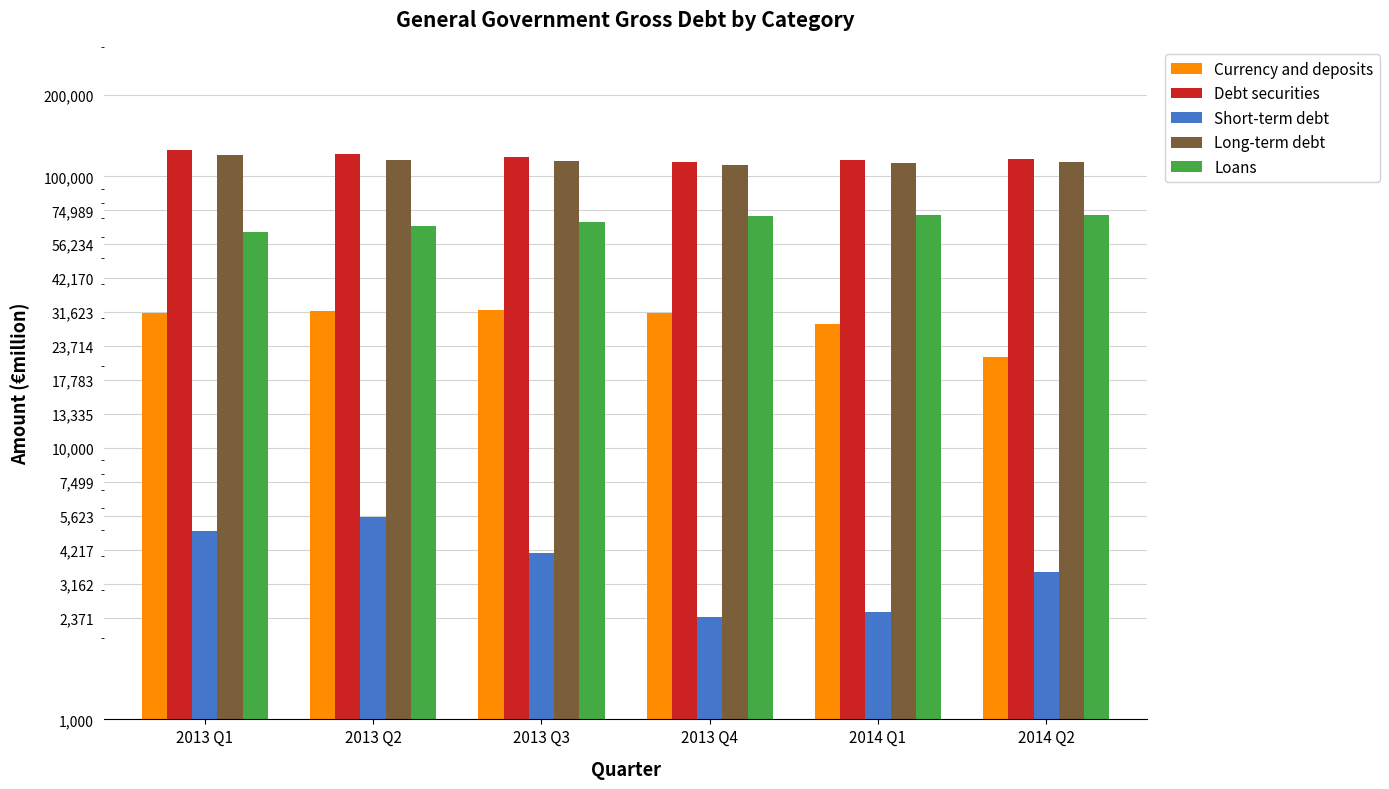

Reading left to right, list all the values displayed in this chart.

Currency and deposits: 2013 Q1=31453	2013 Q2=32035	2013 Q3=32181	2013 Q4=31356	2014 Q1=28525	2014 Q2=21572
Debt securities: 2013 Q1=124601	2013 Q2=120462	2013 Q3=118306	2013 Q4=112665	2014 Q1=114475	2014 Q2=116113
Short-term debt: 2013 Q1=4959	2013 Q2=5562	2013 Q3=4102	2013 Q4=2389	2014 Q1=2489	2014 Q2=3477
Long-term debt: 2013 Q1=119642	2013 Q2=114900	2013 Q3=114205	2013 Q4=110276	2014 Q1=111986	2014 Q2=112636
Loans: 2013 Q1=62211	2013 Q2=65916	2013 Q3=68052	2013 Q4=71317	2014 Q1=72053	2014 Q2=71843